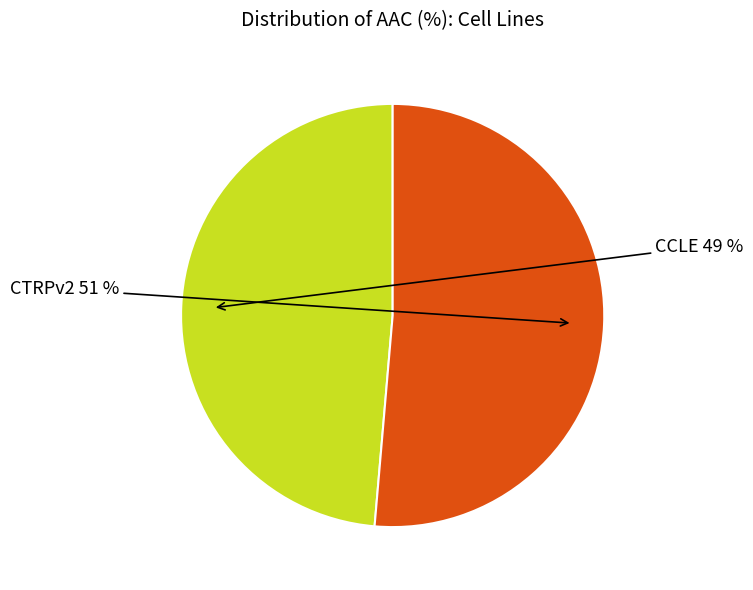

What percentage is the CTRPv2 slice, to the nearest percent?

51%